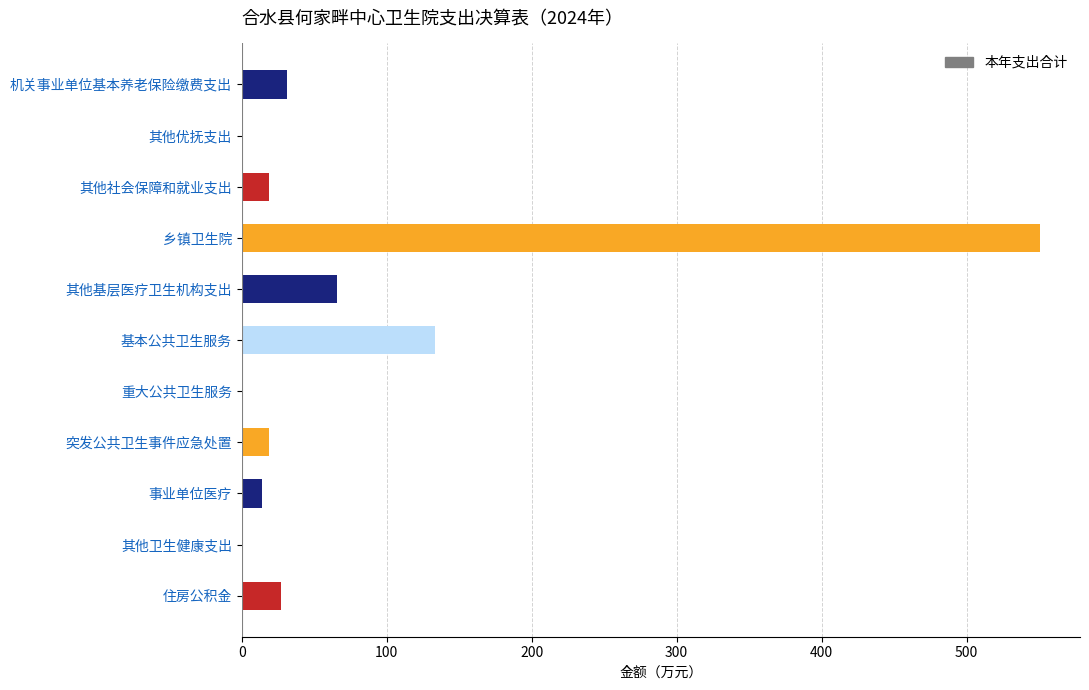

What is the average value?

78.3